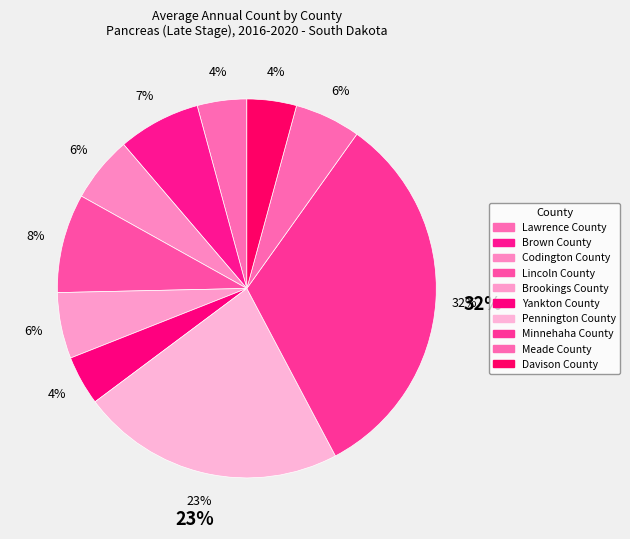

Which has a higher value, Lawrence County or Pennington County?

Pennington County